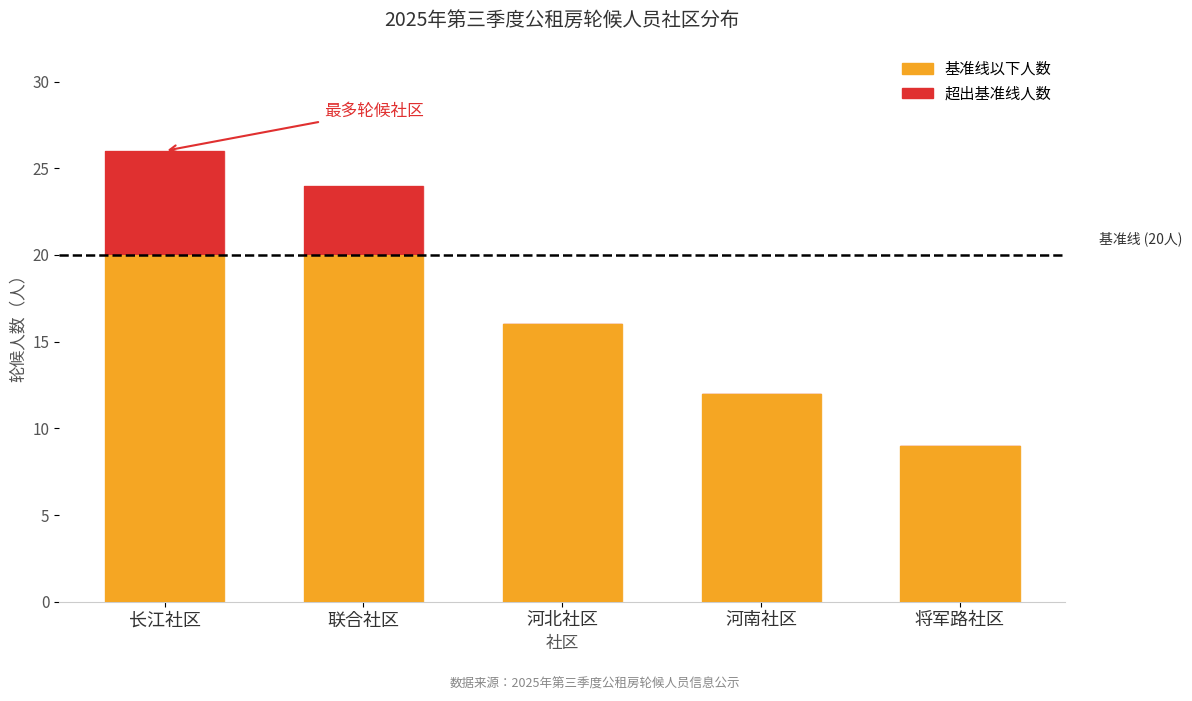

At which category is the sum across all series the highest?

长江社区